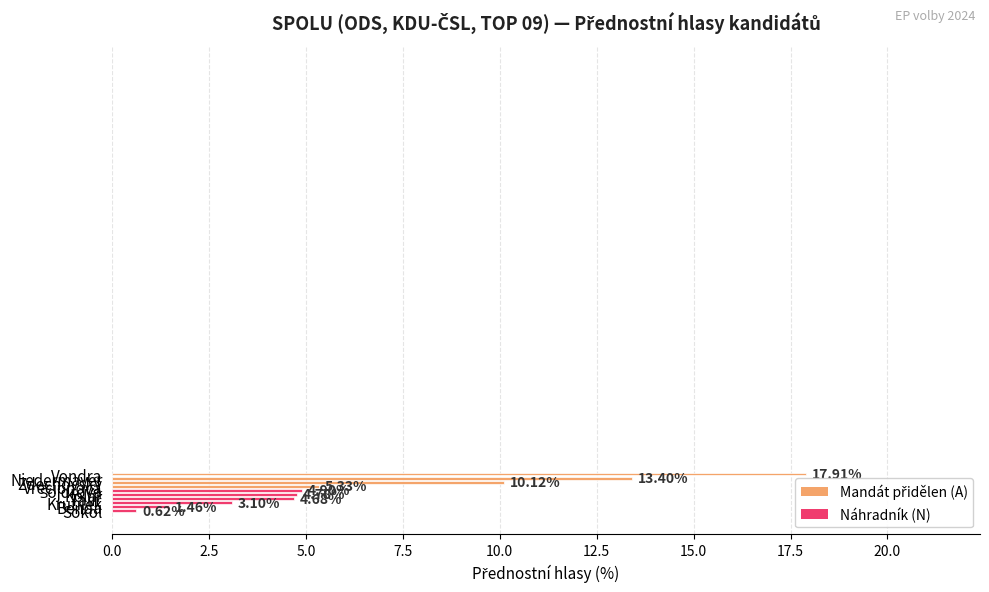

What is the greatest value displayed?

17.9